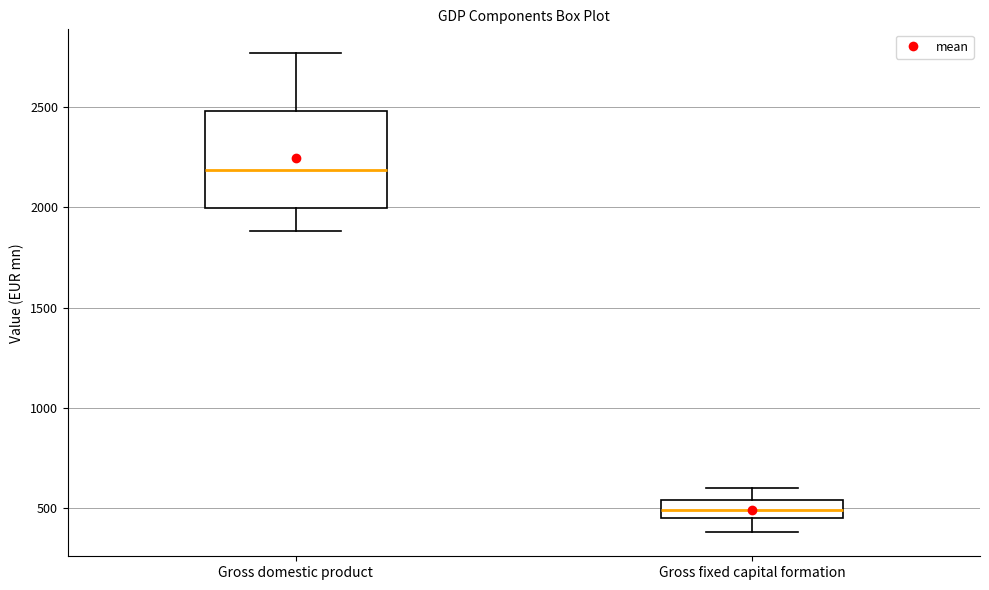

Comparing the boxes themselves (not the whiskers), which one is the tallest?

Gross domestic product